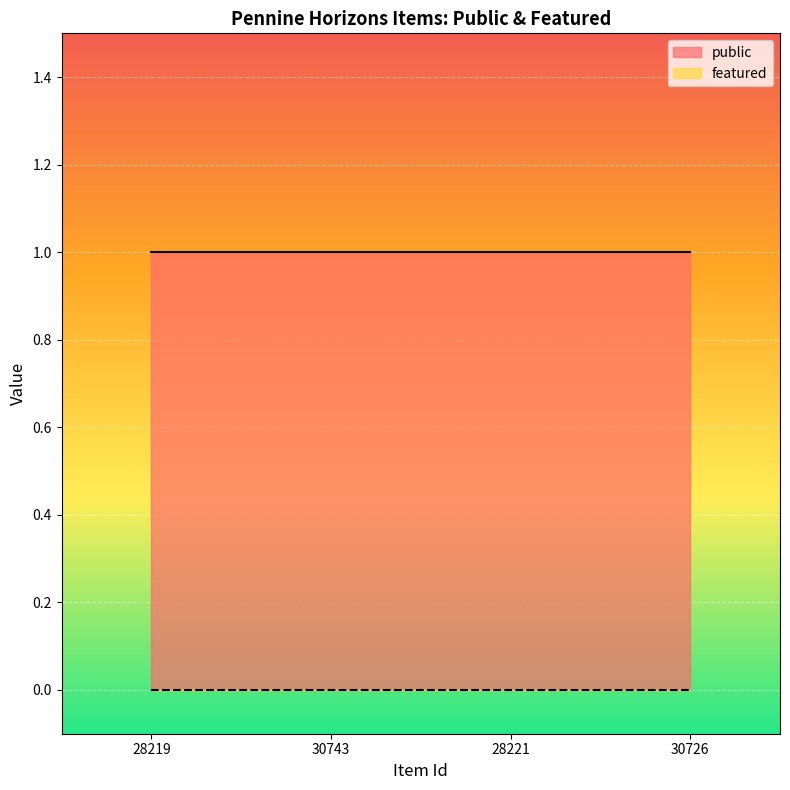

What is the label of the 3rd point from the right?

30743